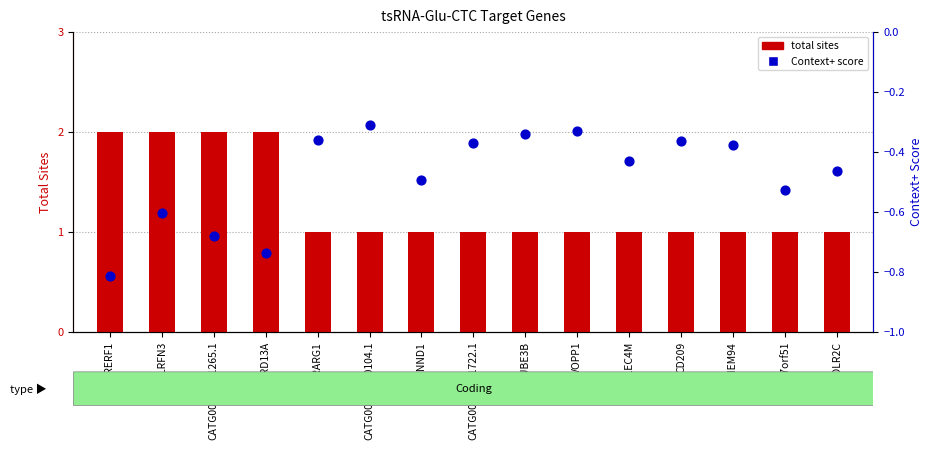

What are all the series names shown in the legend?

total sites, Context+ score